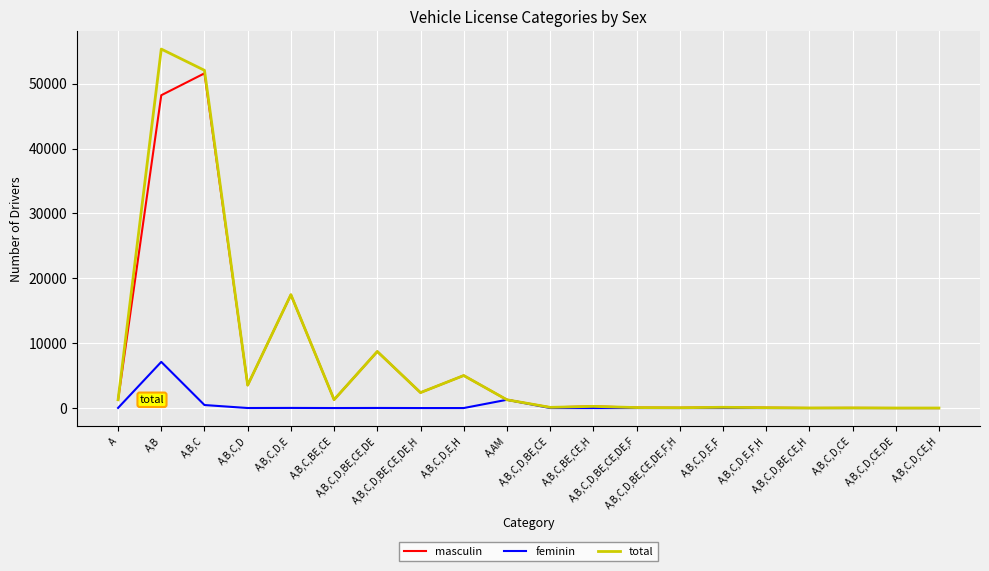

How many series are shown in this chart?

3